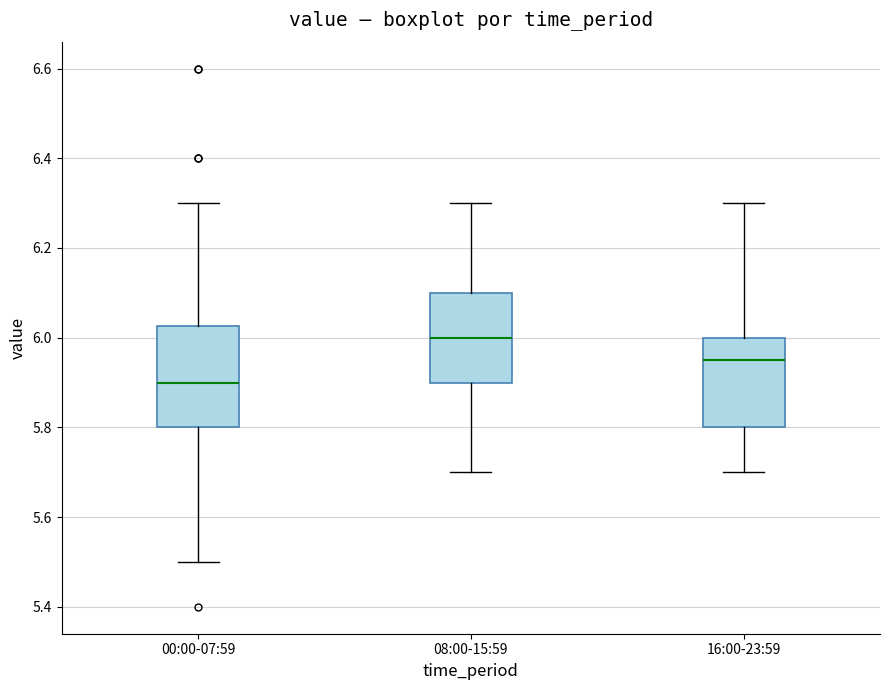

Reading left to right, transcribe this box plot: for each box, give where its median line is, the range the box spans, and where its two whiskers end, as read against the y-axis. The values are not printed on the chart, so give them approximately, as read against the axis.

00:00-07:59: median 5.90, box 5.80 to 6.02, whiskers 5.50 to 6.30
08:00-15:59: median 6.00, box 5.90 to 6.10, whiskers 5.70 to 6.30
16:00-23:59: median 5.96, box 5.80 to 6.00, whiskers 5.70 to 6.30